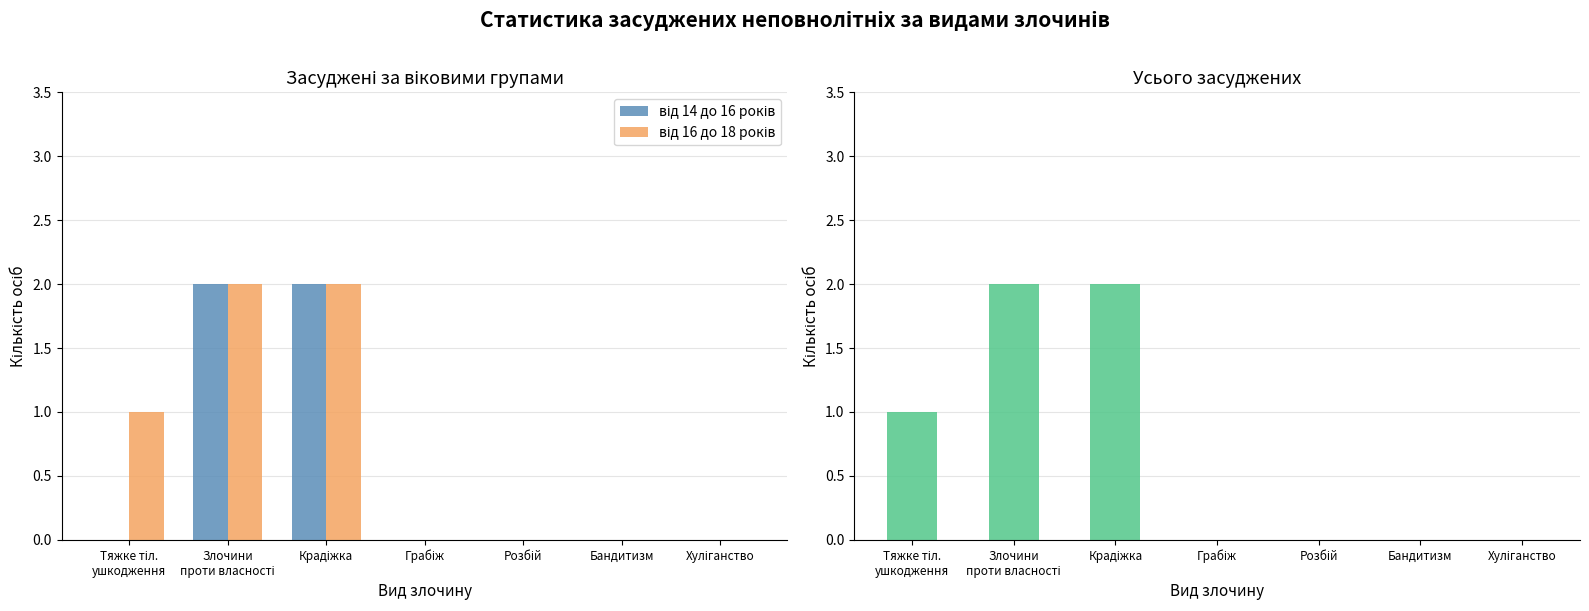

How many positive values does the усього series have?

3